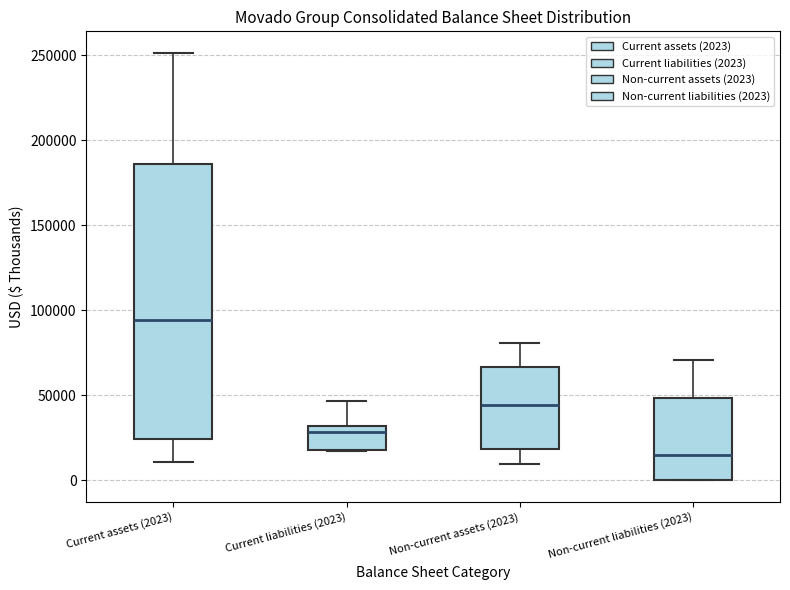

Which box is the tallest, from its lower edge to its upper edge?

Current assets (2023)